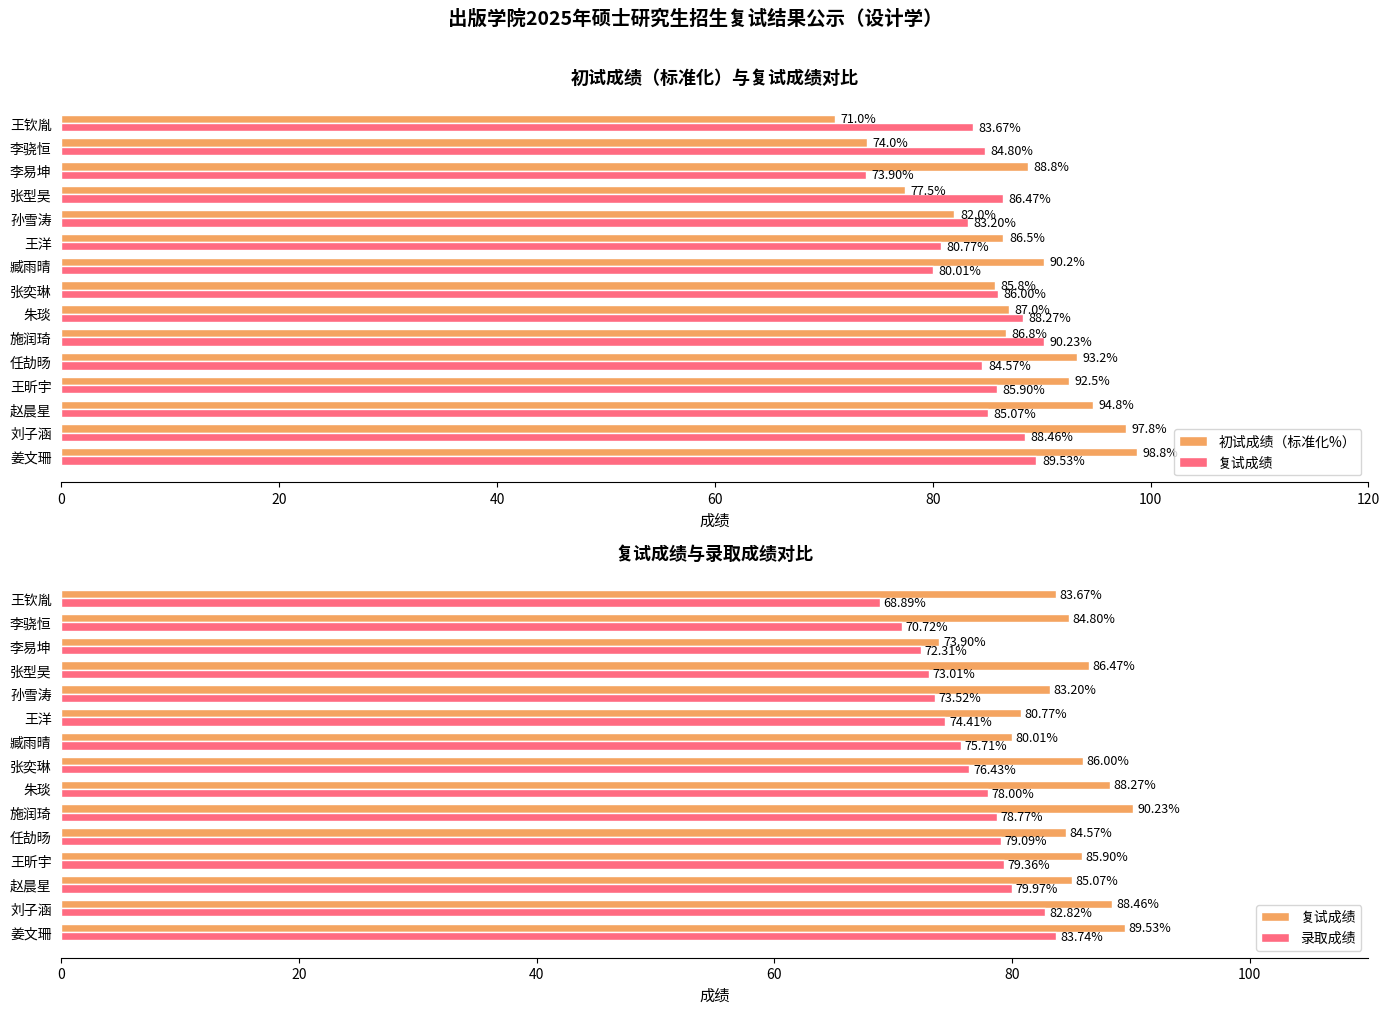

What are all the series names shown in the legend?

初试成绩（标准化%）, 复试成绩, 录取成绩